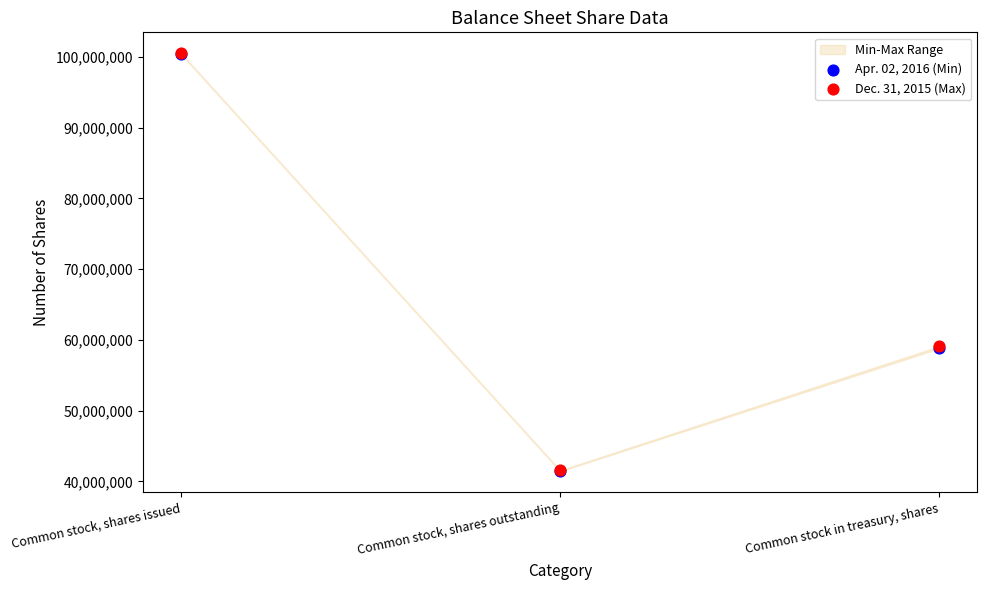

Which series reaches the minimum Y coordinate?

Apr. 02, 2016 (Min)